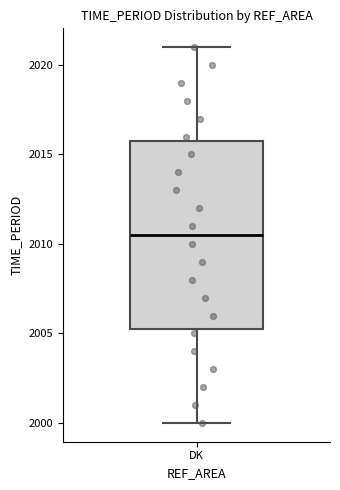

Where is the upper edge of the box for DK on the y-axis? The values are not printed on the chart, so give them approximately, as read against the axis.

2016.0